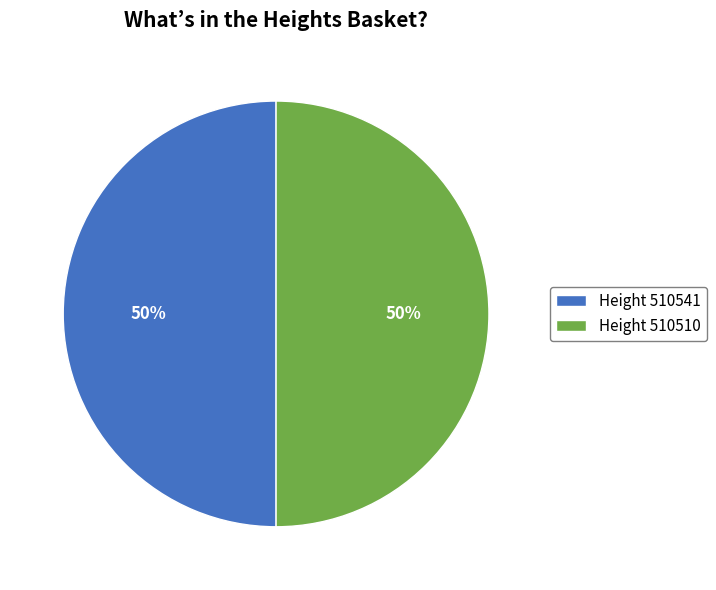

Approximately how many times larger is the value at Height 510510 compared to Height 510541?

1.0